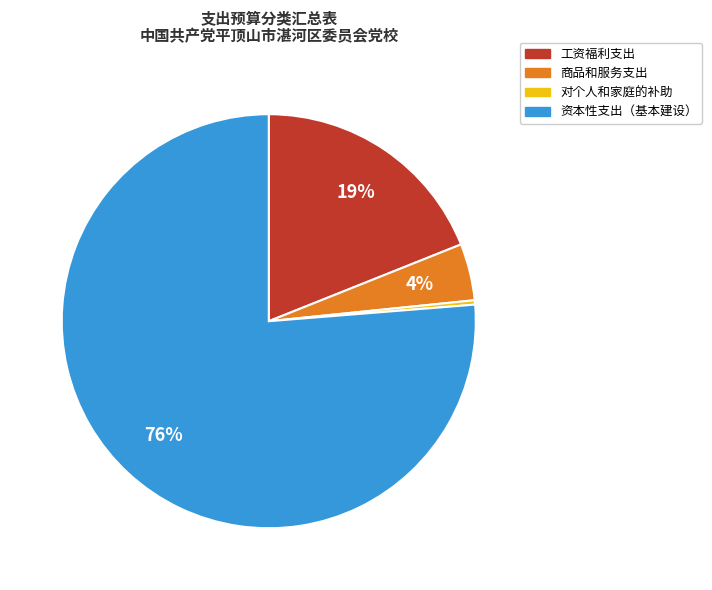

Is it true that 商品和服务支出 is 4% of the pie?

True